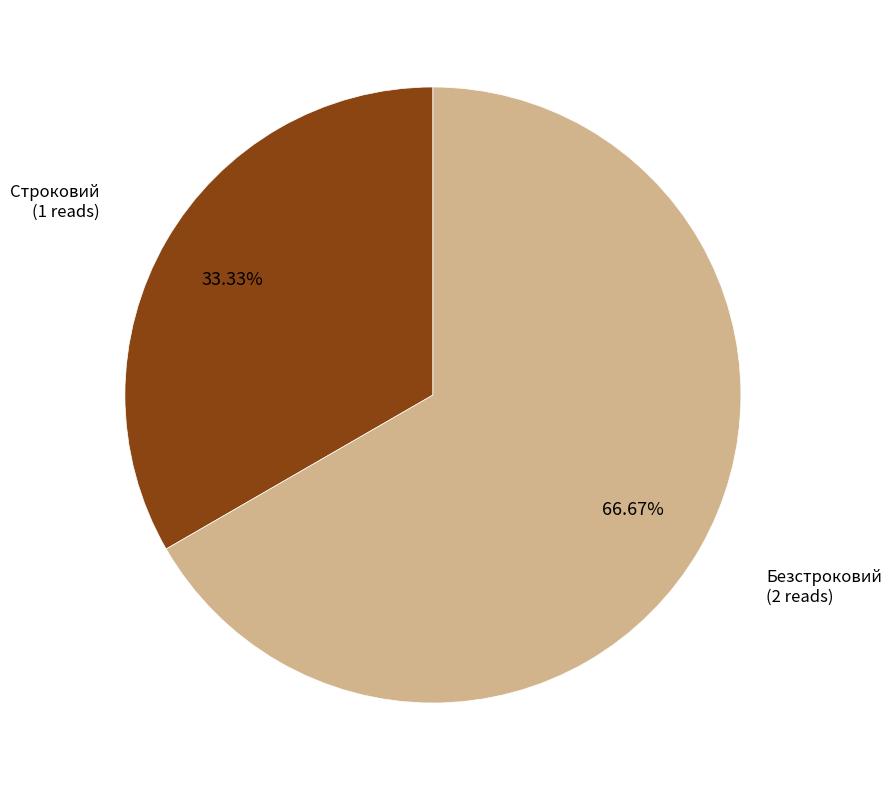

Is there any slice that represents more than half of the pie?

Yes